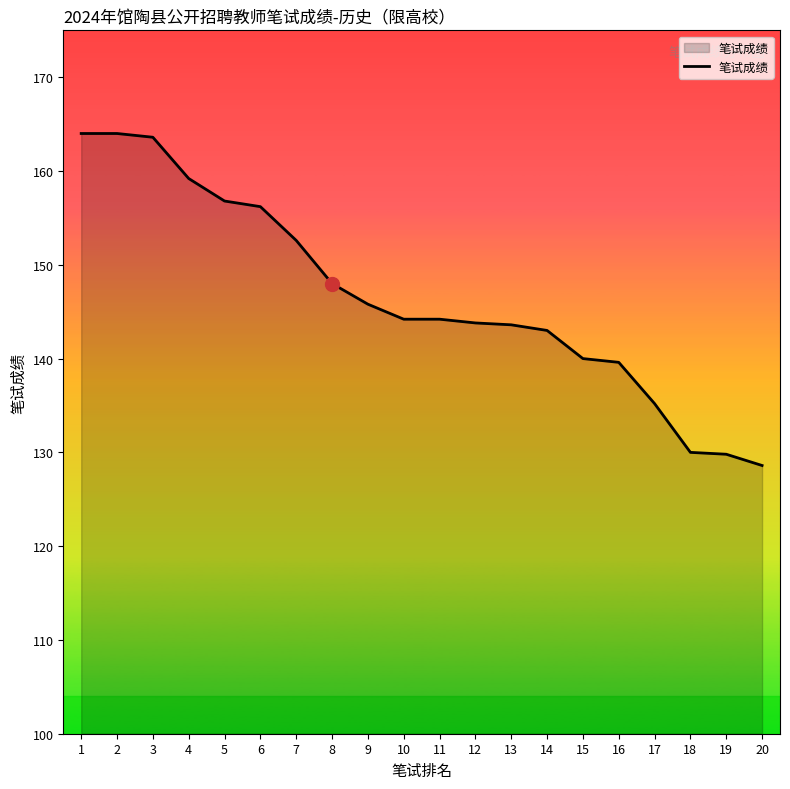

Is it true that the value at 15 is 85.4?

False